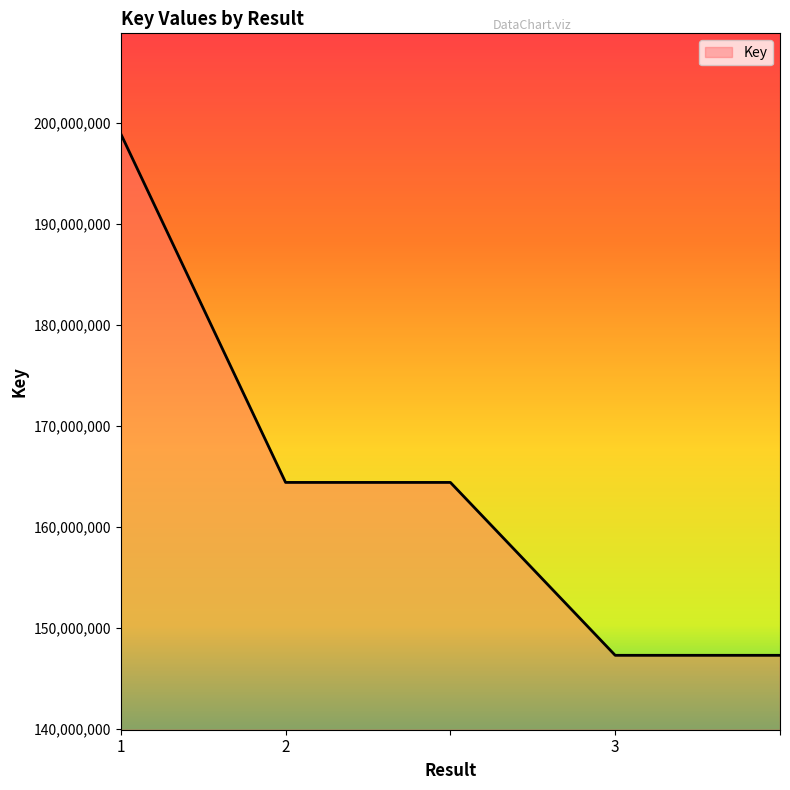

What is the sum of all values?

822401179